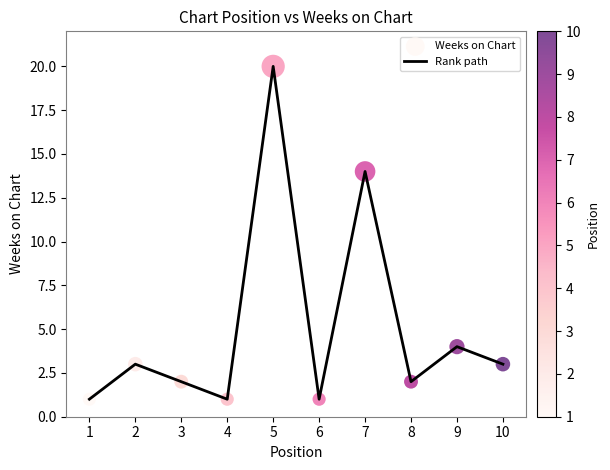

What is the change in value from 3 to 7?

+12